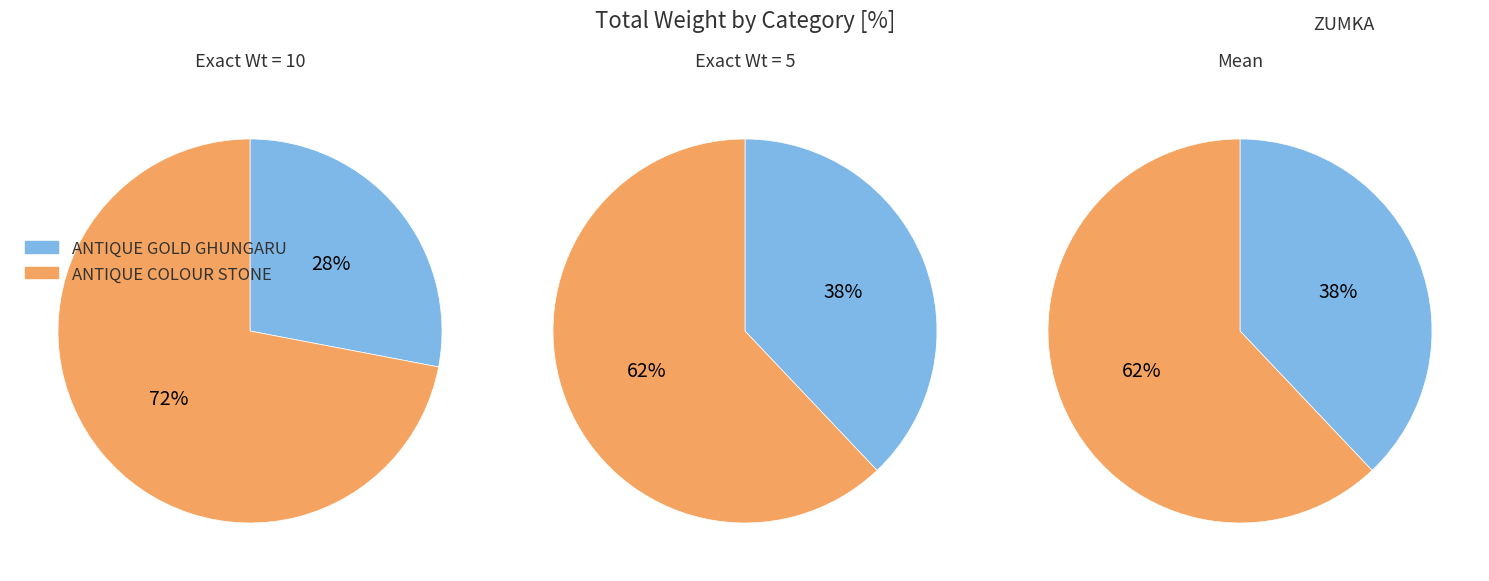

True or false: ANTIQUE COLOUR STONE accounts for 47% of the total.

False